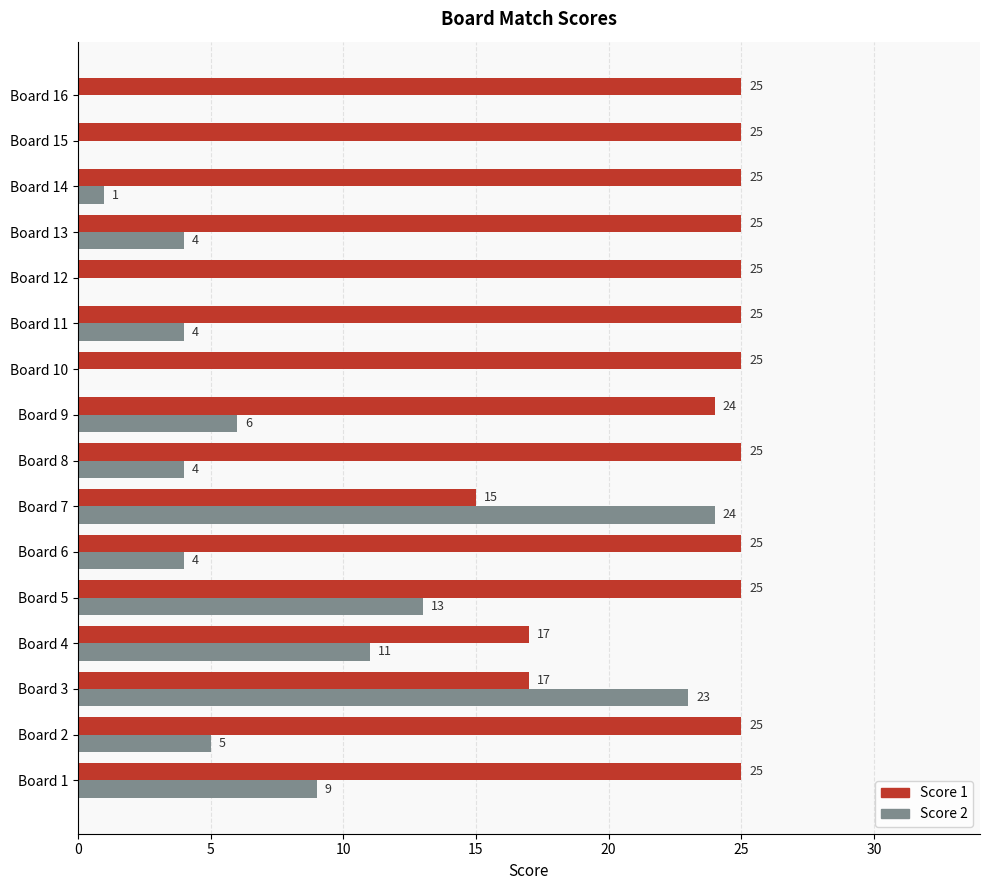

How many Score 1 values are between 25 and 26?

12